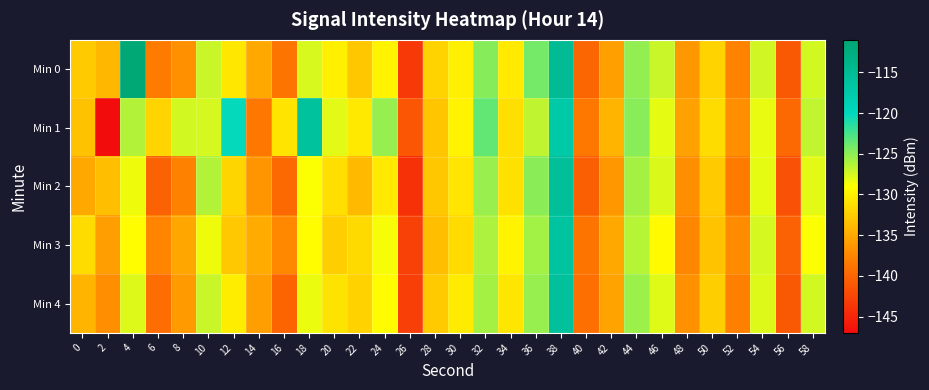

Which series has the largest total across all categories?

Min 1